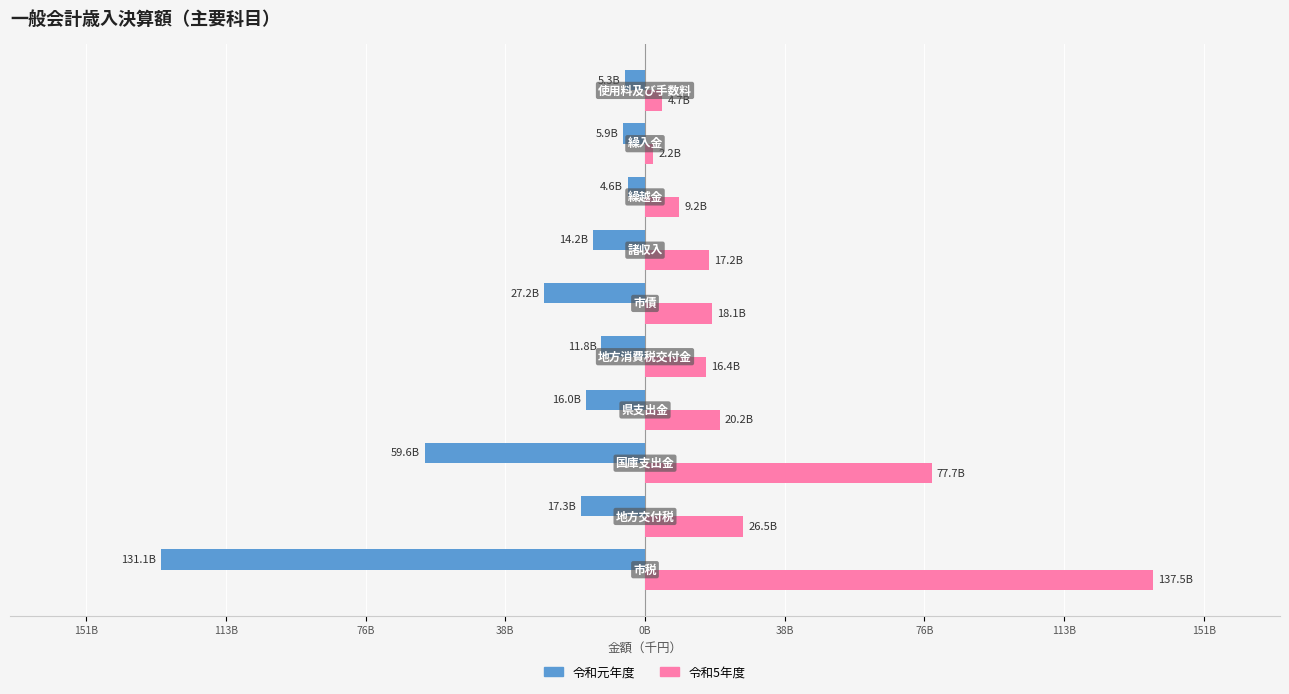

What are all the series names shown in the legend?

令和元年度, 令和5年度